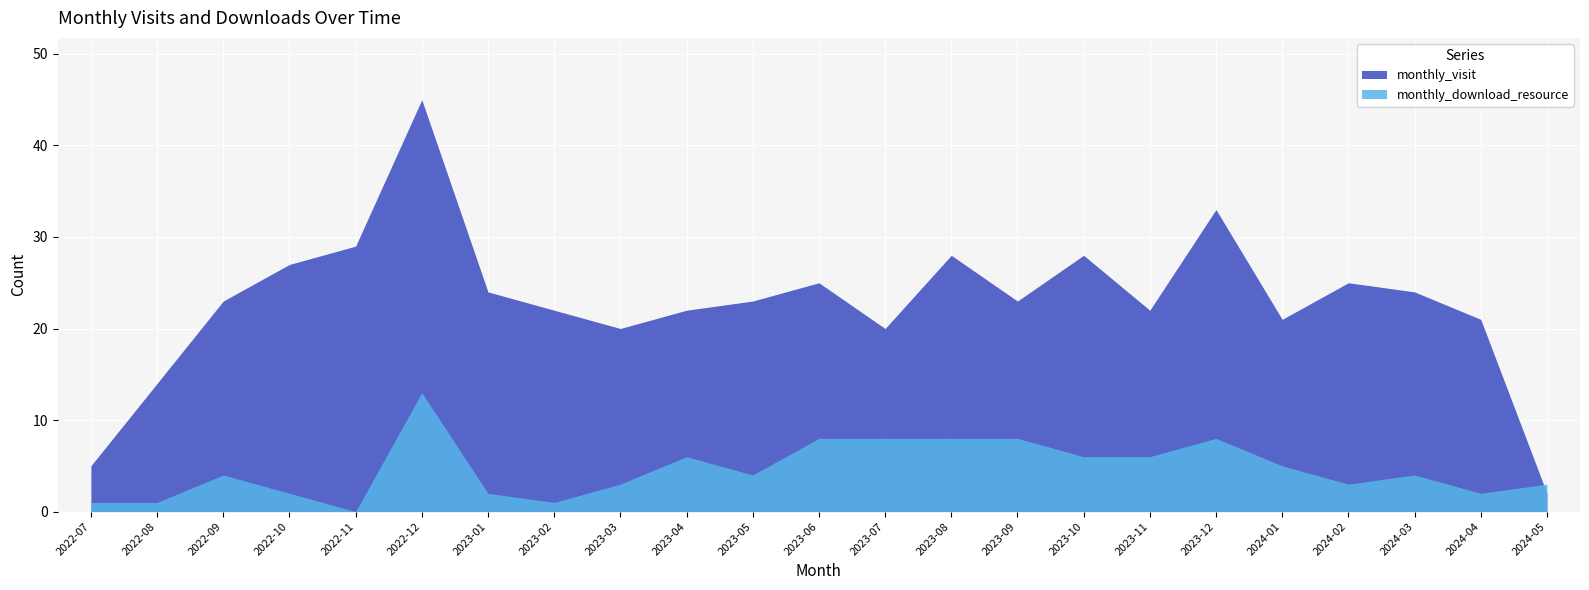

How many times do monthly_visit and monthly_download_resource cross each other?

1